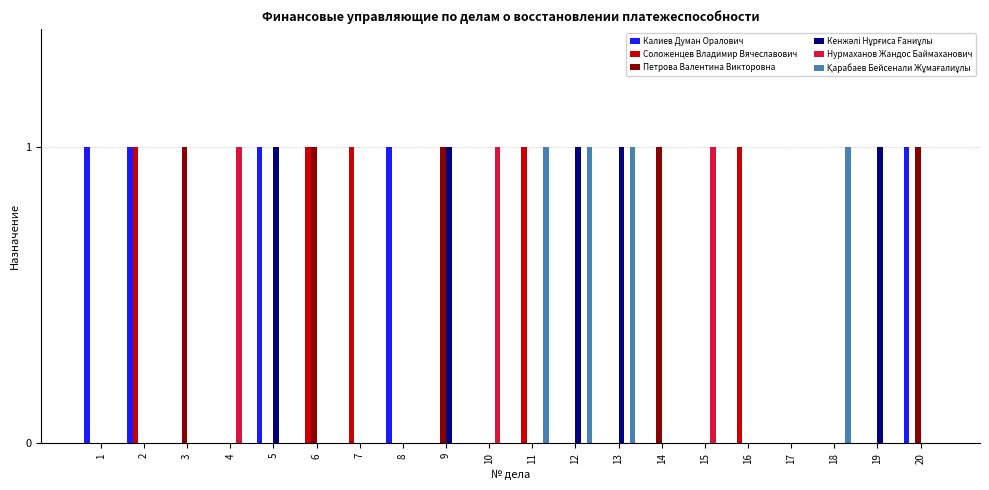

The Калиев Думан Оралович series shows 0 at 15. True or false?

True